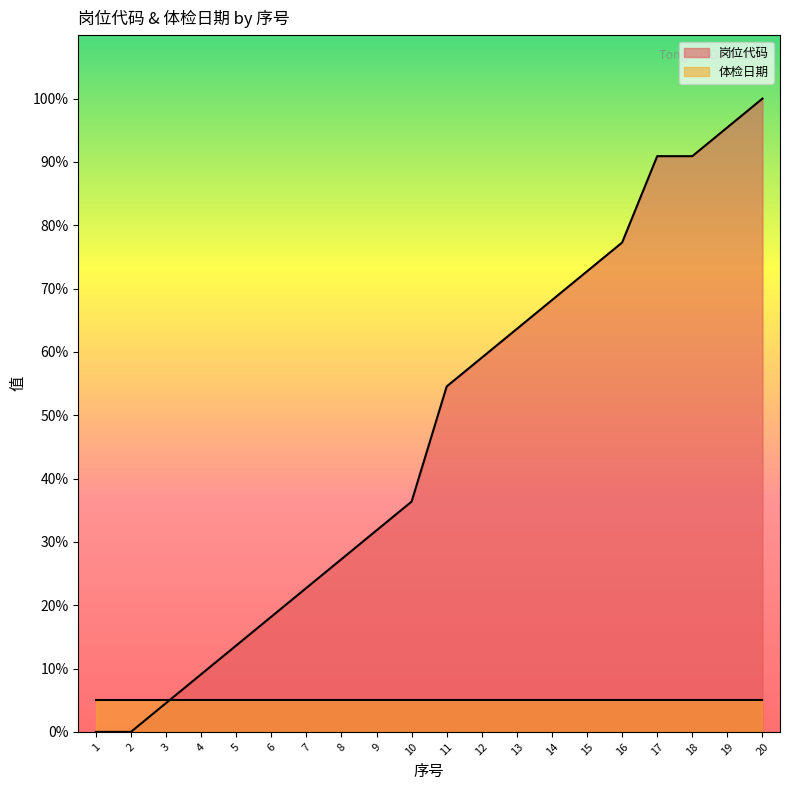

Which category has the lowest value across all series?

1